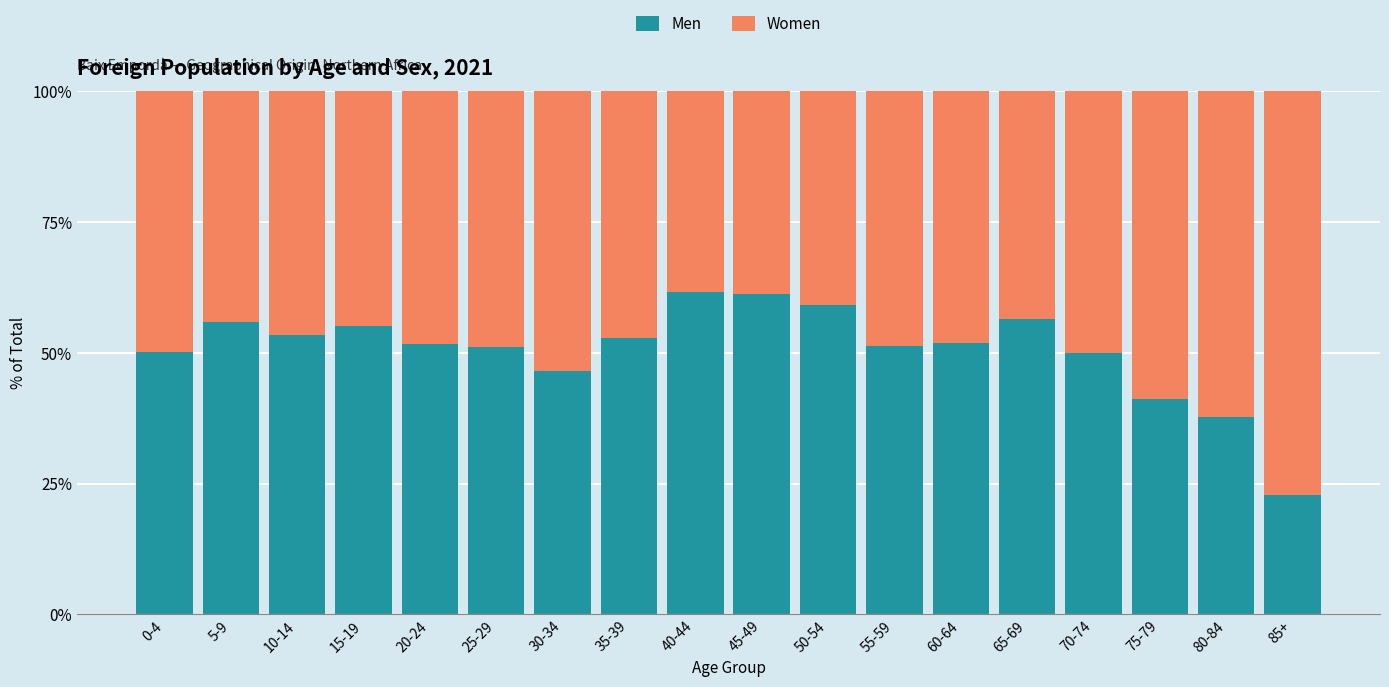

What is the total value across all series at 50-54?

100.0